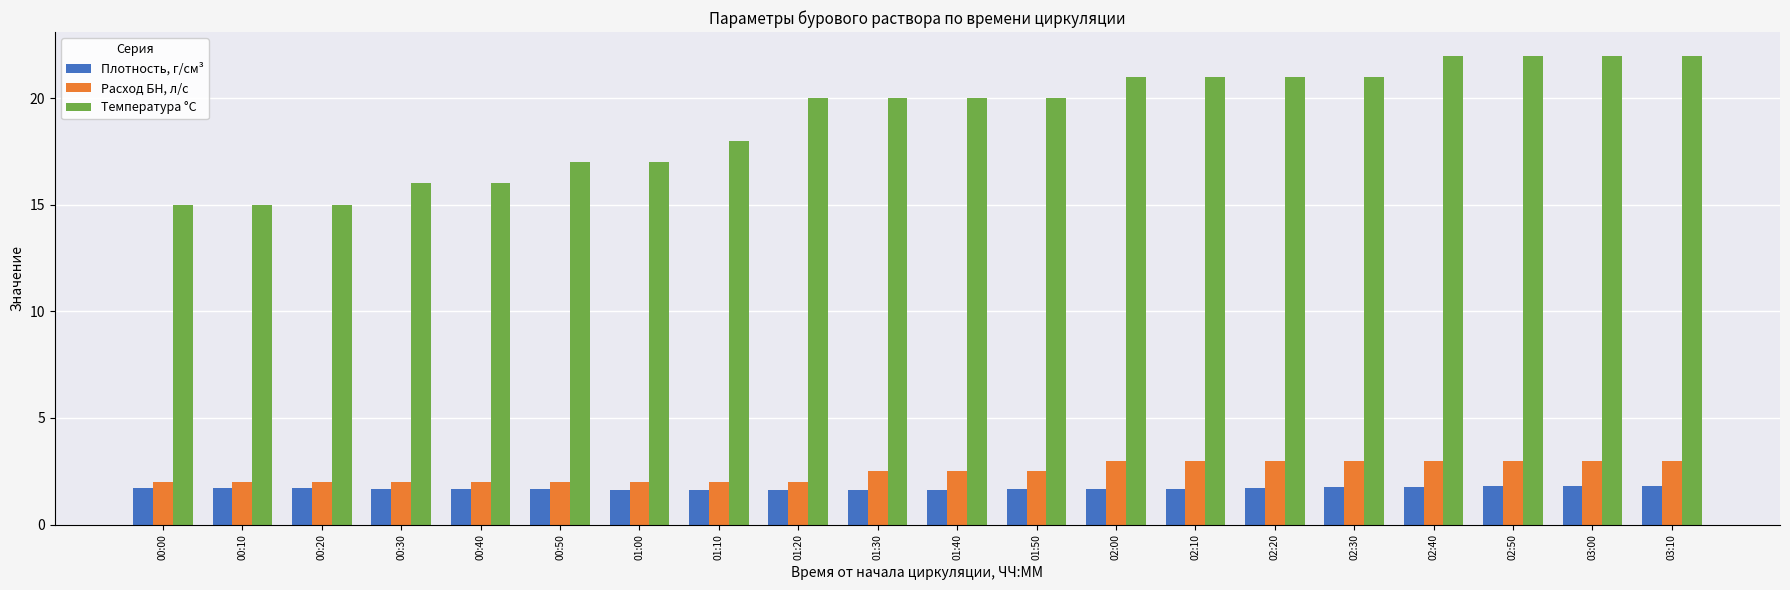

What is the difference between the highest and lowest values at 01:50?

18.3